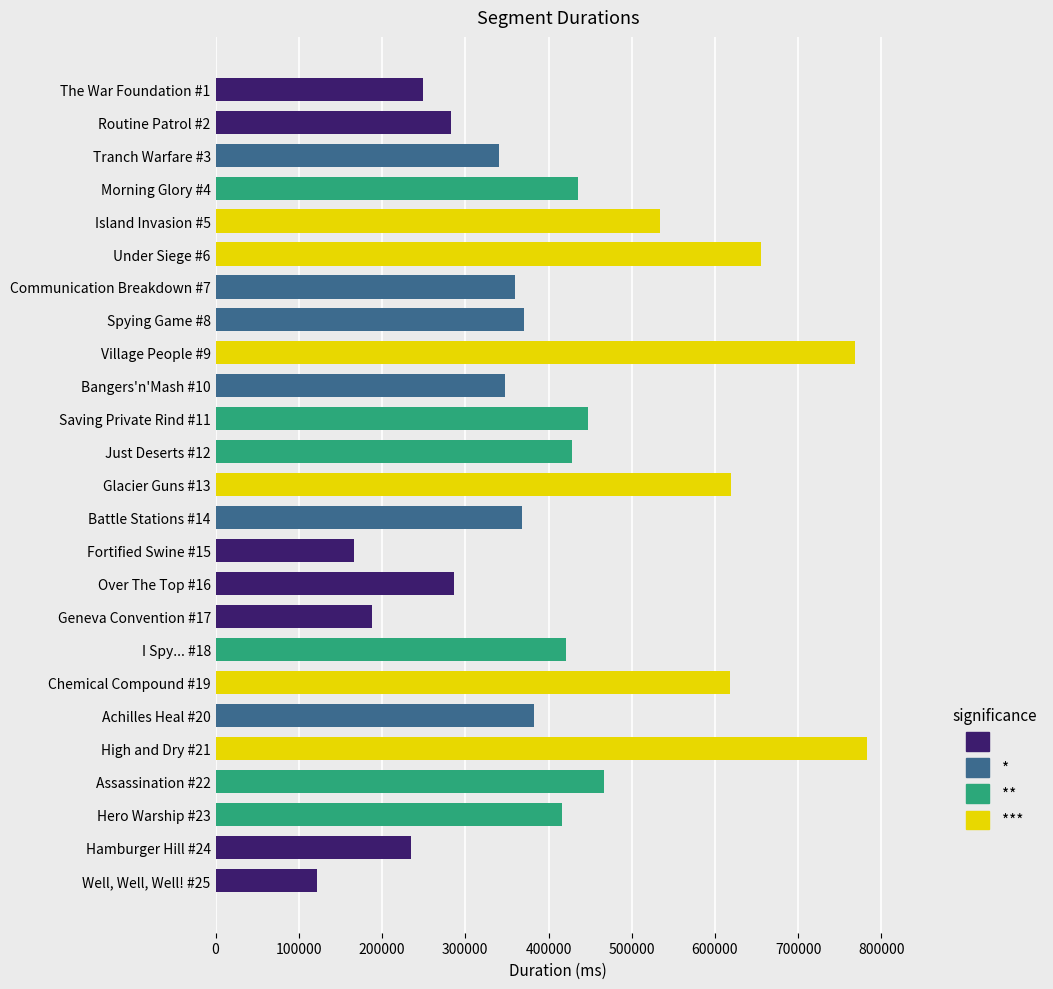

List the series in order of their overall mean, highest first.

***, **, *